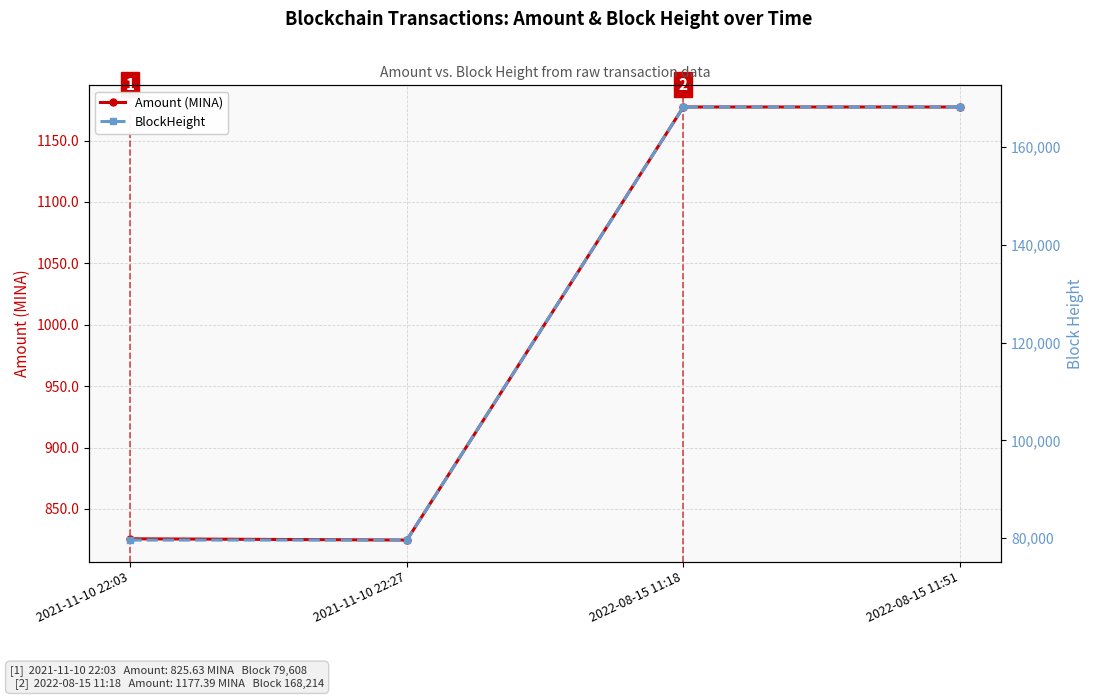

What is the maximum value shown in the chart?

168221.0